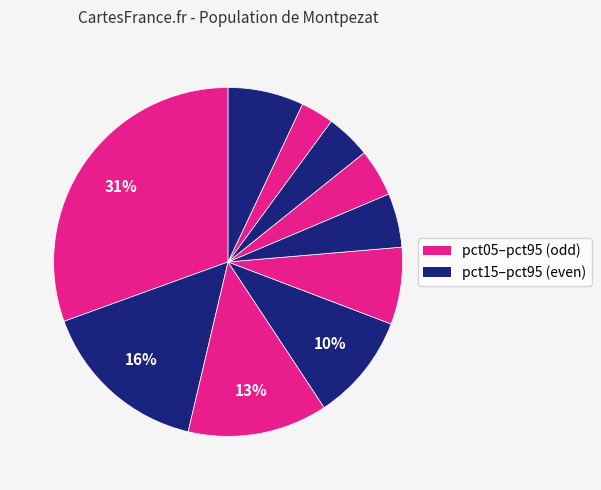

How many segments does this pie chart have?

10